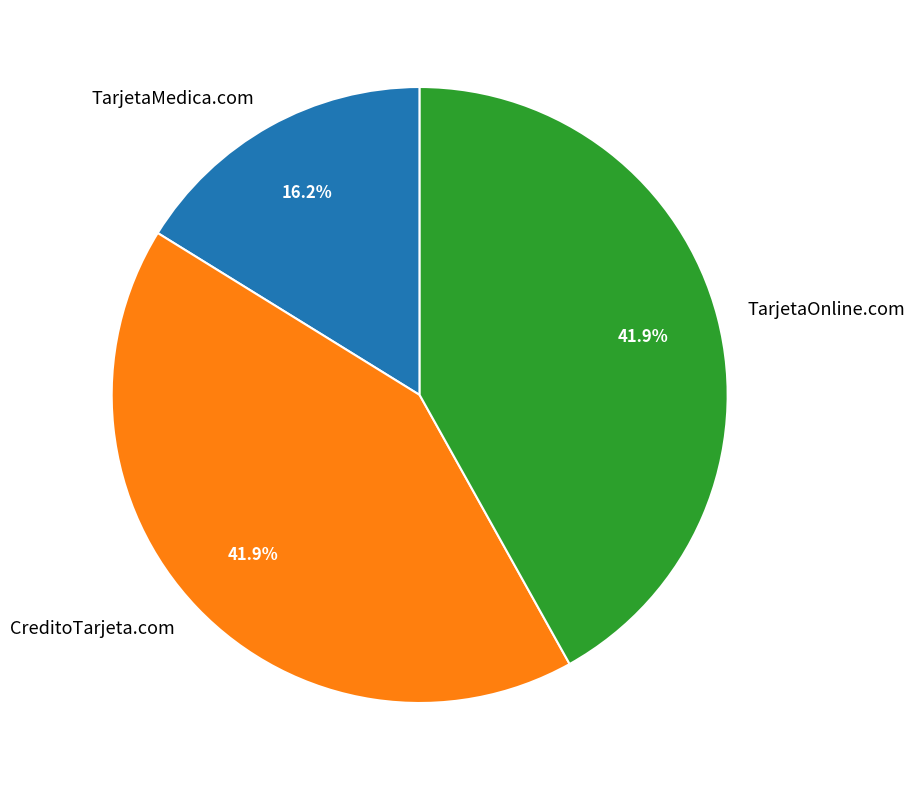

Which has a higher value, TarjetaMedica.com or CreditoTarjeta.com?

CreditoTarjeta.com